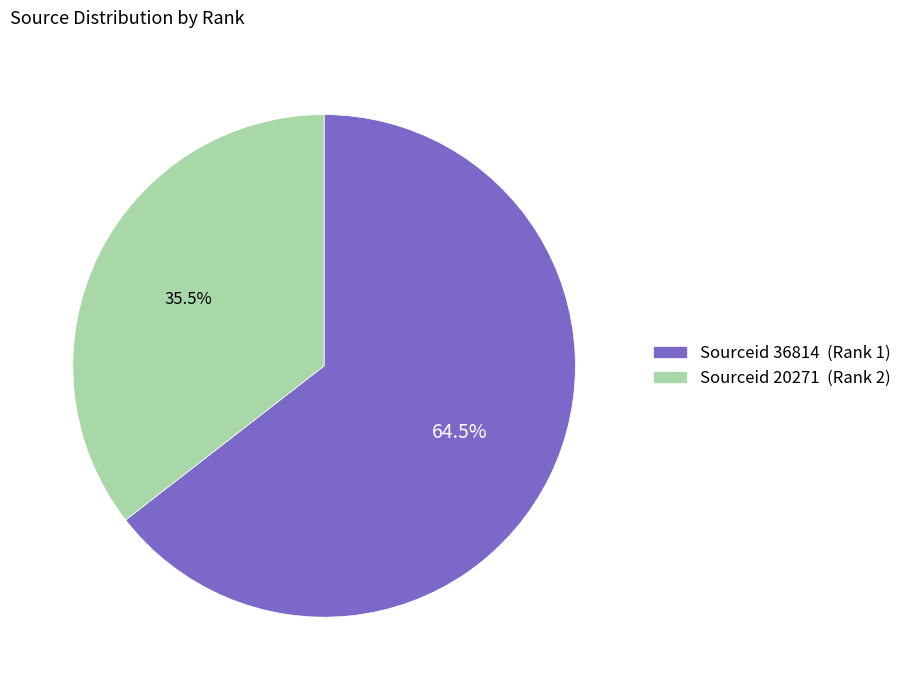

What is the largest slice in the pie chart?

Sourceid 36814 (Rank 1)